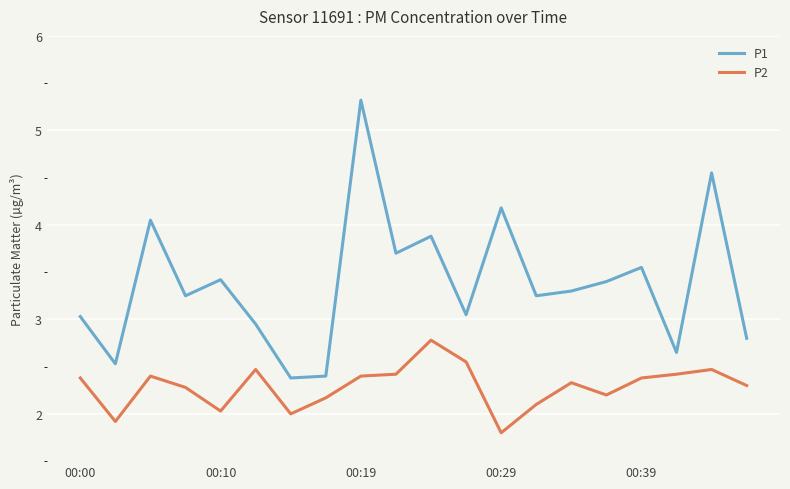

Which series has the largest total across all categories?

P1